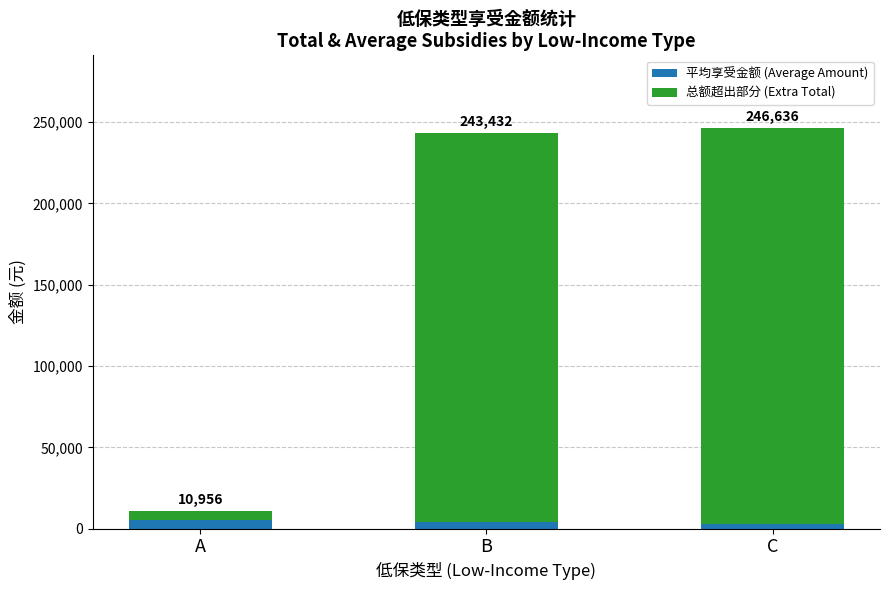

True or false: 总额超出部分 (Extra Total) has a value of 2225 at A.

False